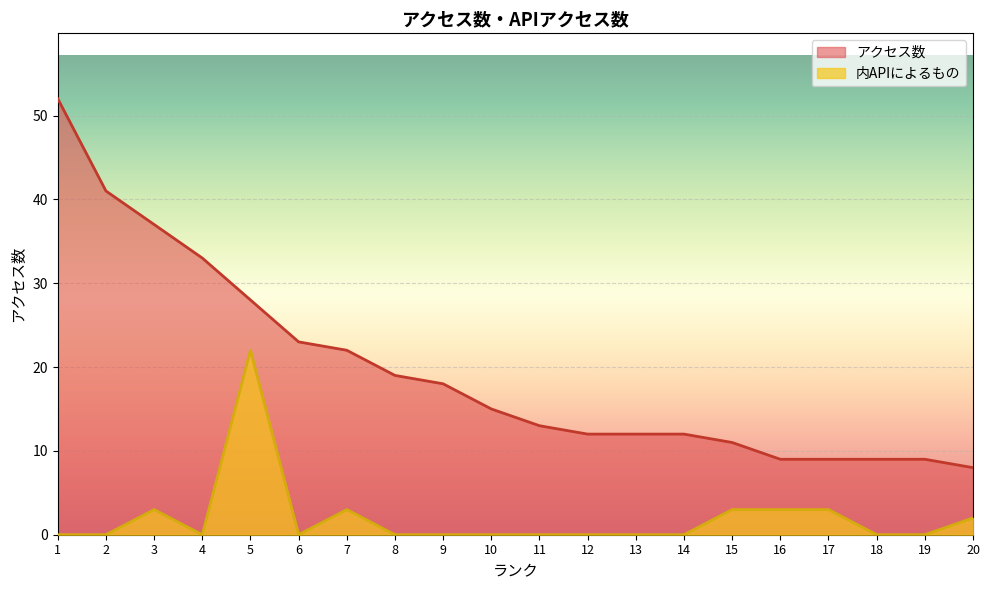

At which category does 内APIによるもの reach its first local peak?

3